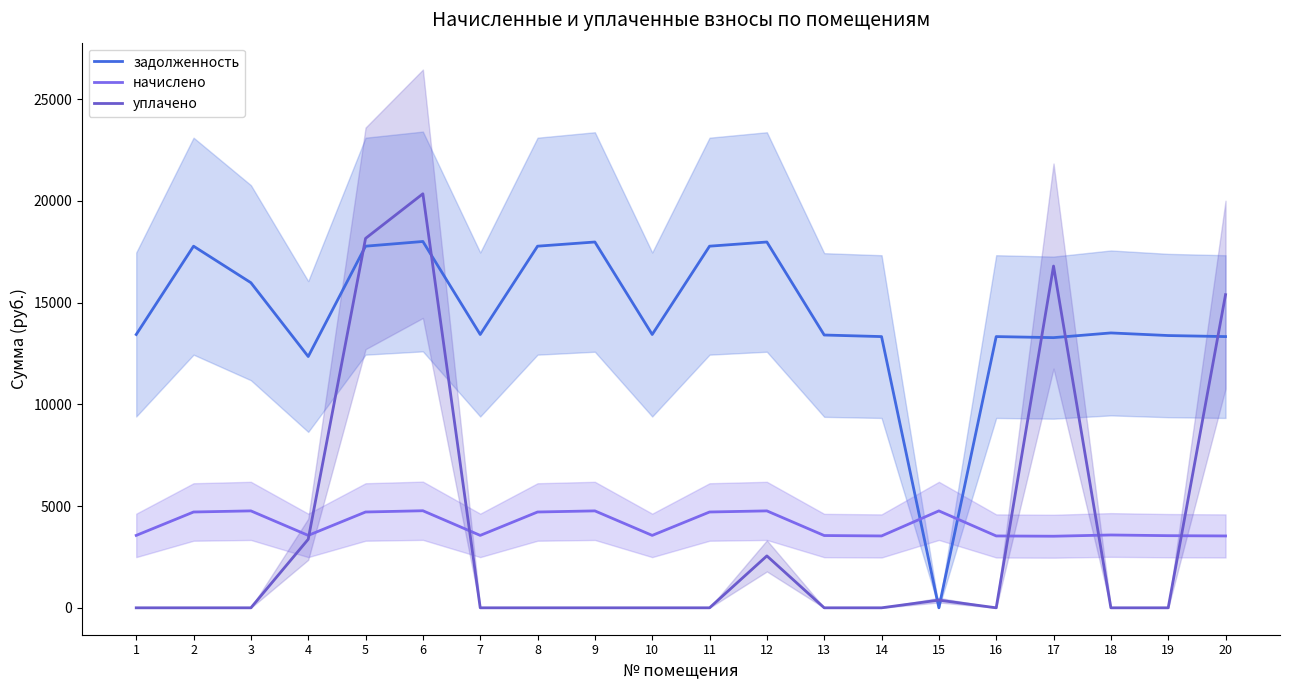

What is the highest value of the начислено series?

4769.6